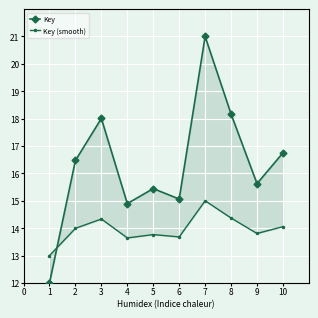

How many data points in Key are above 16?

5